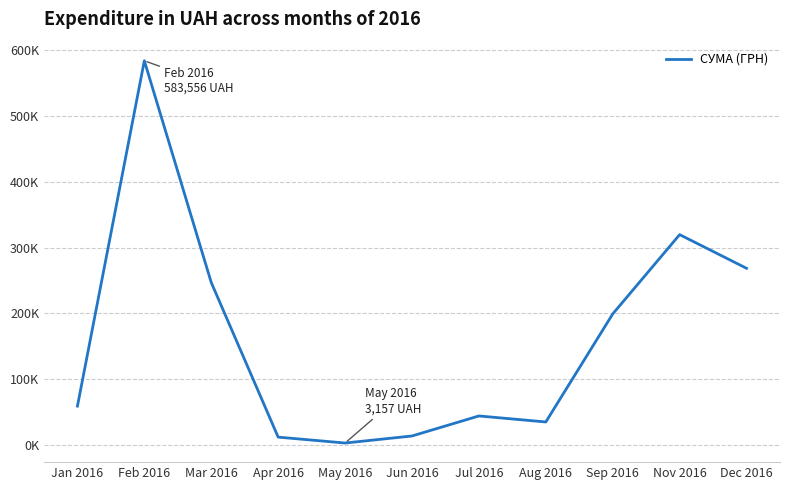

Does the chart display data point markers on the line(s)?

No